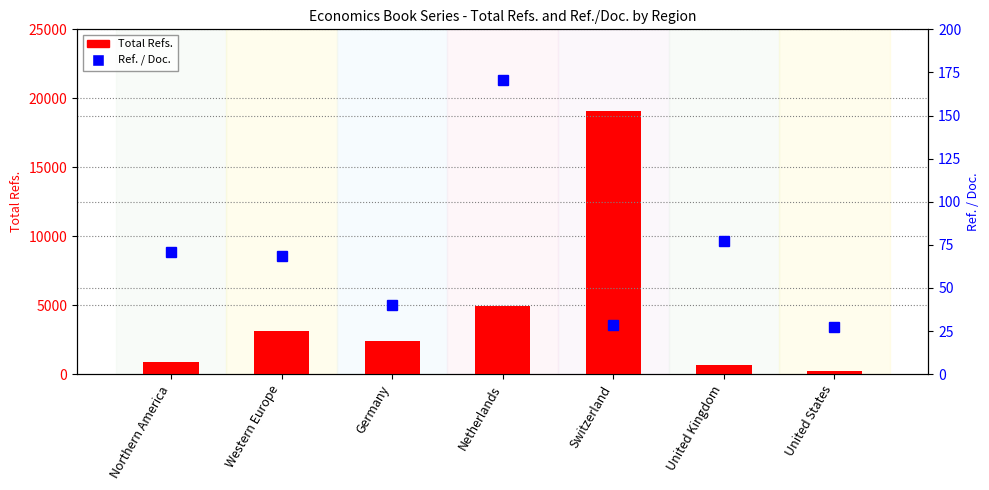

Reading left to right, extract all data points from this chart.

Total Refs.: 885.0	3142.0	2389.0	4940.0	19047.0	694.0	193.0
Ref. / Doc.: 71.0	68.3	39.8	170.3	28.4	77.1	27.6